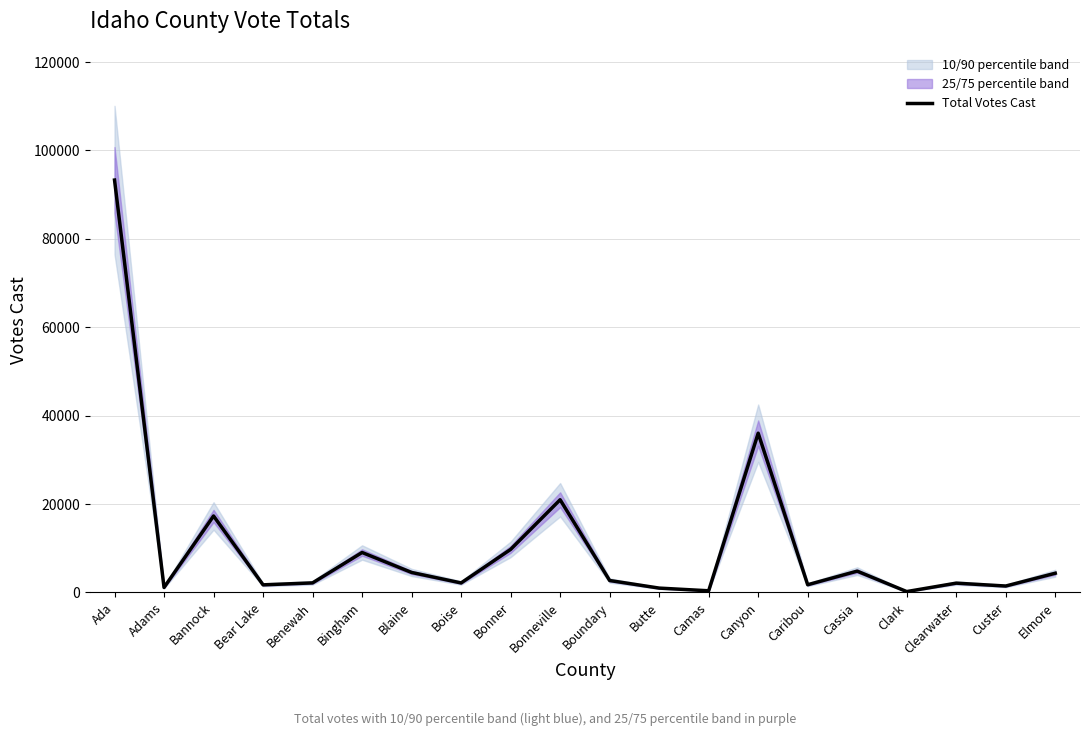

Which label corresponds to the largest value in the chart?

Ada